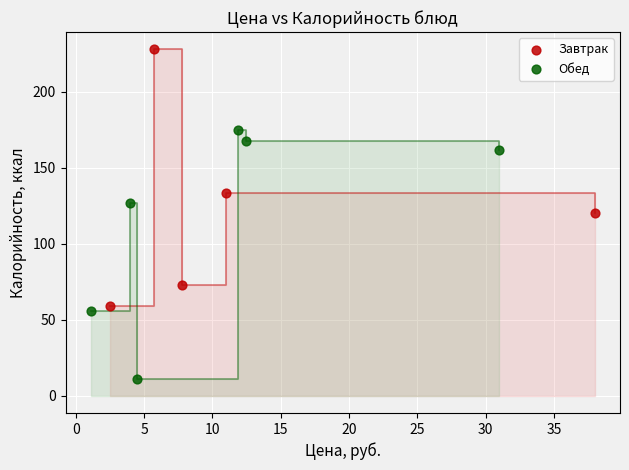

Which series has the largest Y range (max minus min)?

Завтрак